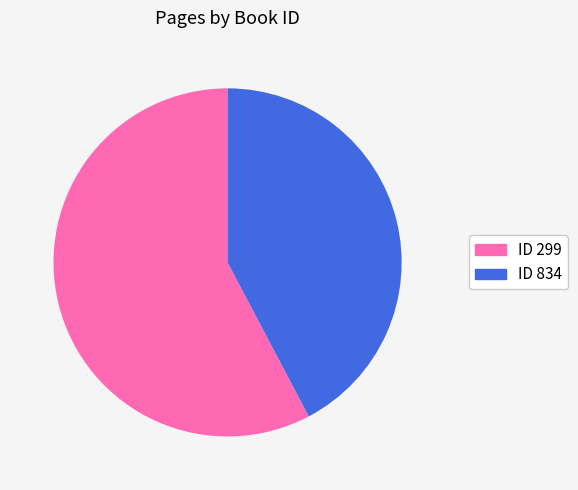

Is there a majority slice in this chart?

Yes